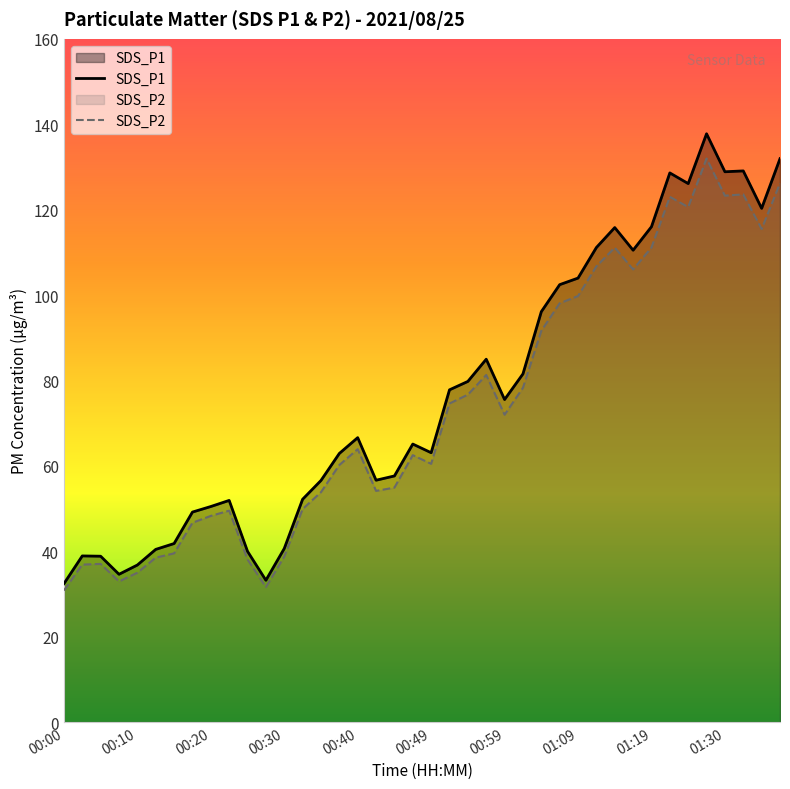

List the labels in order of SDS_P1 value, largest first.

01:27, 01:37, 01:32, 01:30, 01:22, 01:24, 01:34, 01:19, 01:14, 01:12, 01:17, 01:09, 01:07, 01:04, 00:57, 01:02, 00:54, 00:52, 00:59, 00:40, 00:47, 00:49, 00:37, 00:45, 00:42, 00:35, 00:32, 00:22, 00:20, 00:17, 00:15, 00:30, 00:12, 00:25, 00:02, 00:05, 00:10, 00:07, 00:27, 00:00